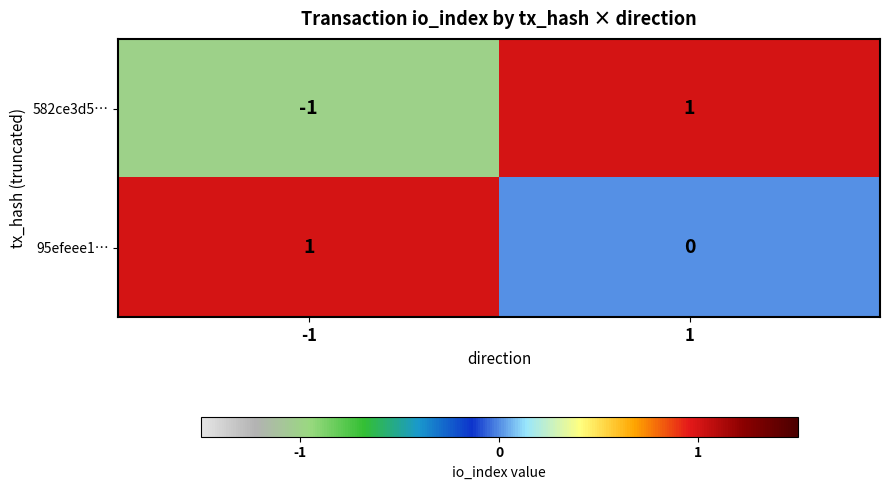

Reading left to right, transcribe all the data shown in this chart.

582ce3d5…: -1=-1	1=1
95efeee1…: -1=1	1=0